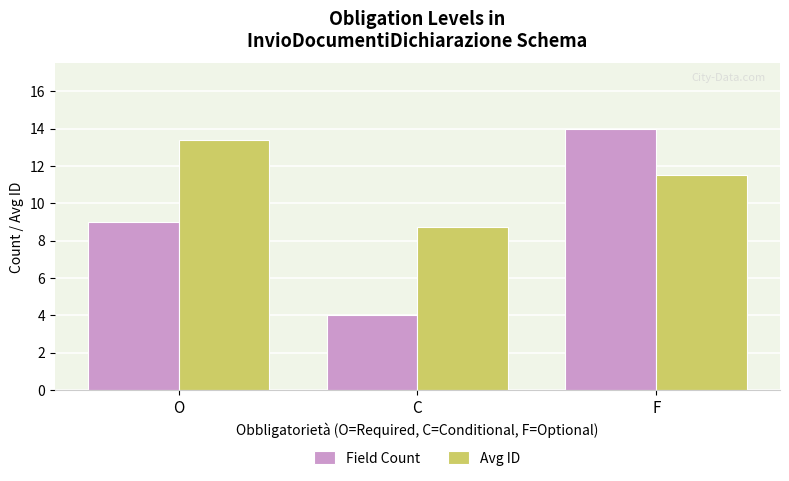

What is the average value of the Field Count series?

9.0